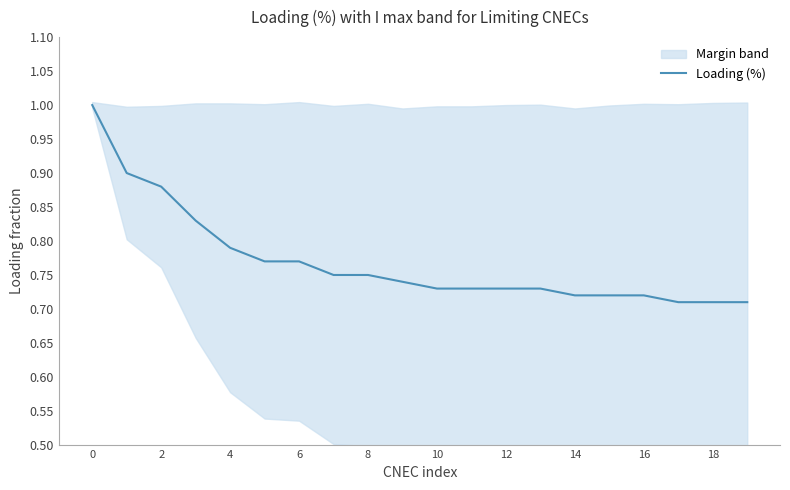

True or false: the data has more than 2 interior local peaks.

False